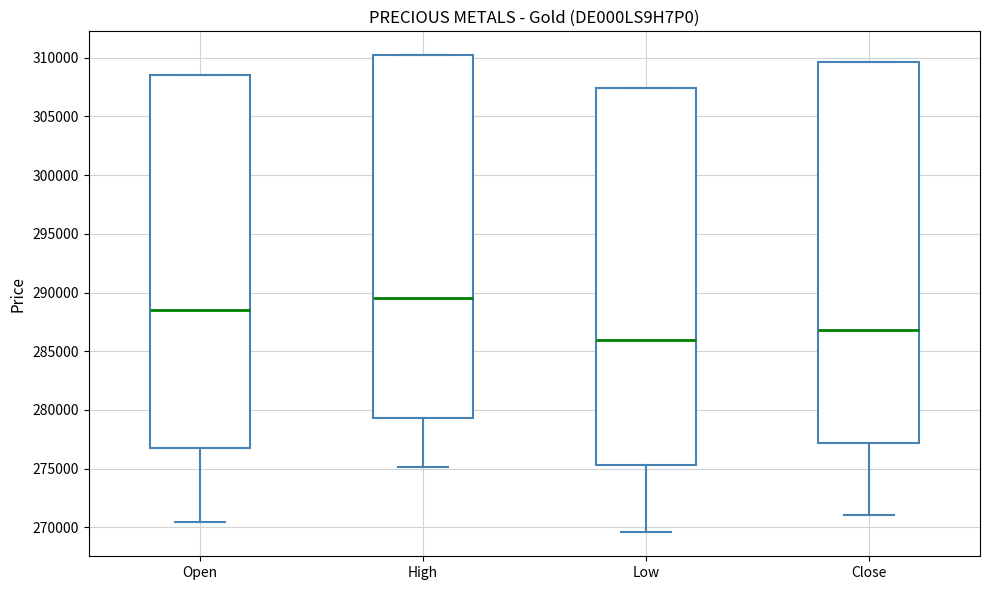

Reading left to right, transcribe this box plot: for each box, give where its median line is, the range the box spans, and where its two whiskers end, as read against the y-axis. The values are not printed on the chart, so give them approximately, as read against the axis.

Open: median 288500, box 277000 to 308500, whiskers 270500 to 308500
High: median 289500, box 279500 to 310000, whiskers 275000 to 310000
Low: median 286000, box 275500 to 307500, whiskers 269500 to 307500
Close: median 287000, box 277000 to 309500, whiskers 271000 to 309500